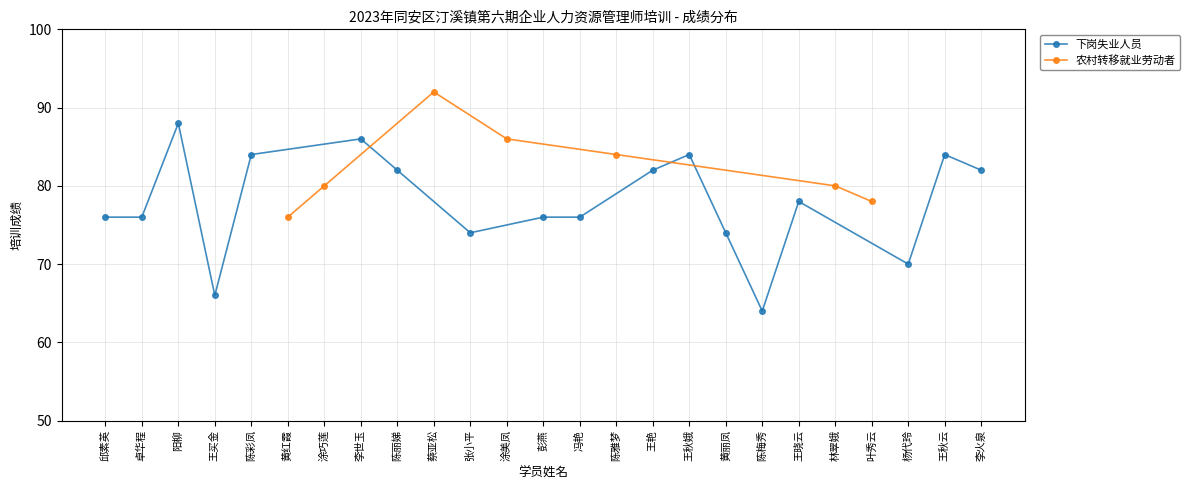

The 农村转移就业劳动者 series shows 31 at 陈雅梦. True or false?

False